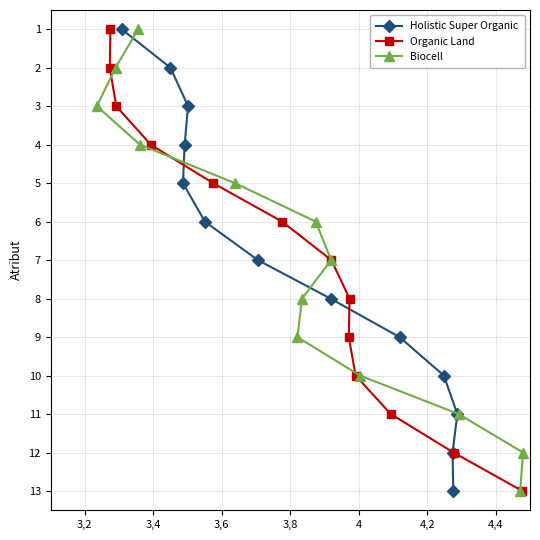

What are all the series names shown in the legend?

Holistic Super Organic, Organic Land, Biocell